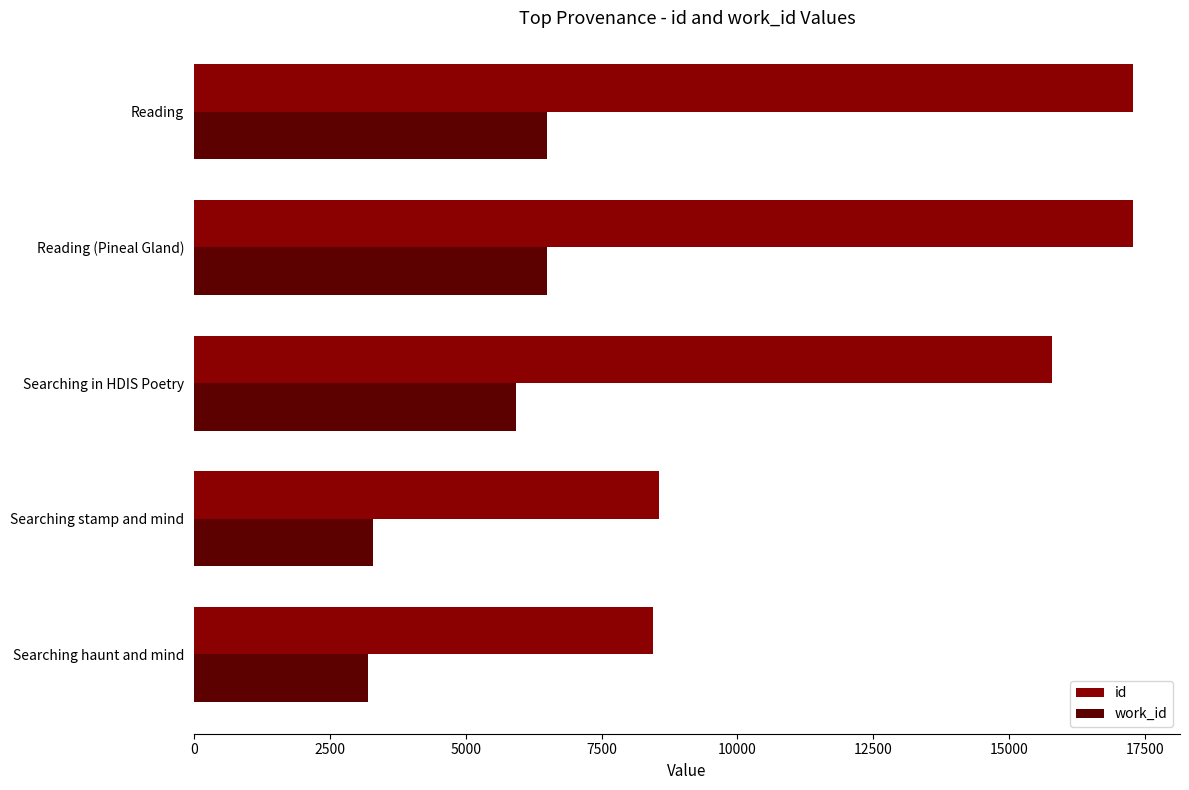

Which series has the largest total across all categories?

id